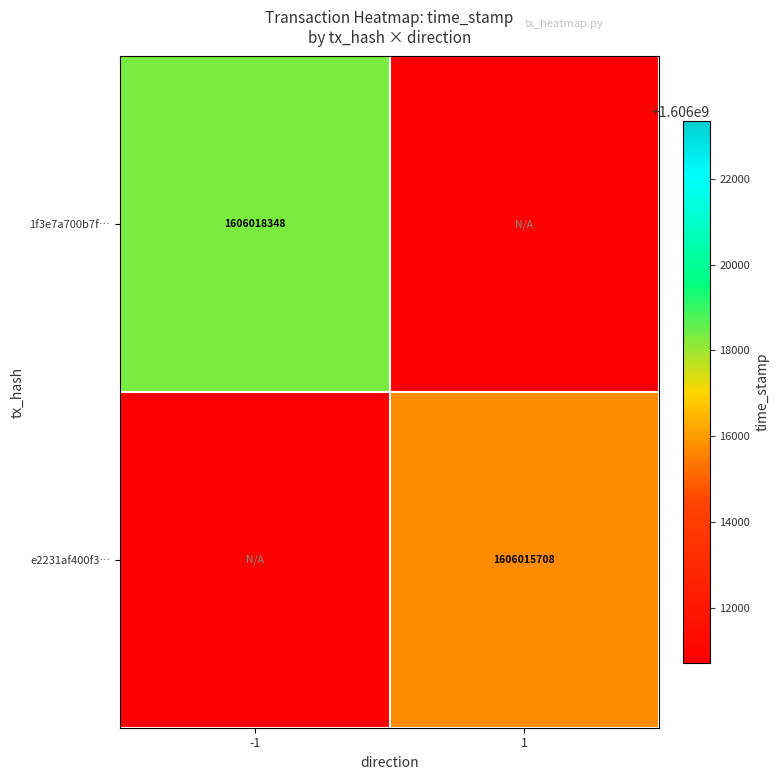

Count the number of categories in the chart.

2